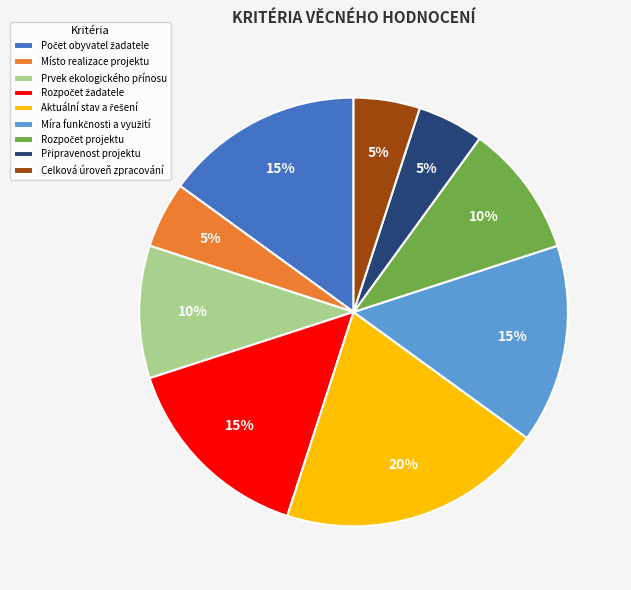

Count the number of slices in the pie.

9